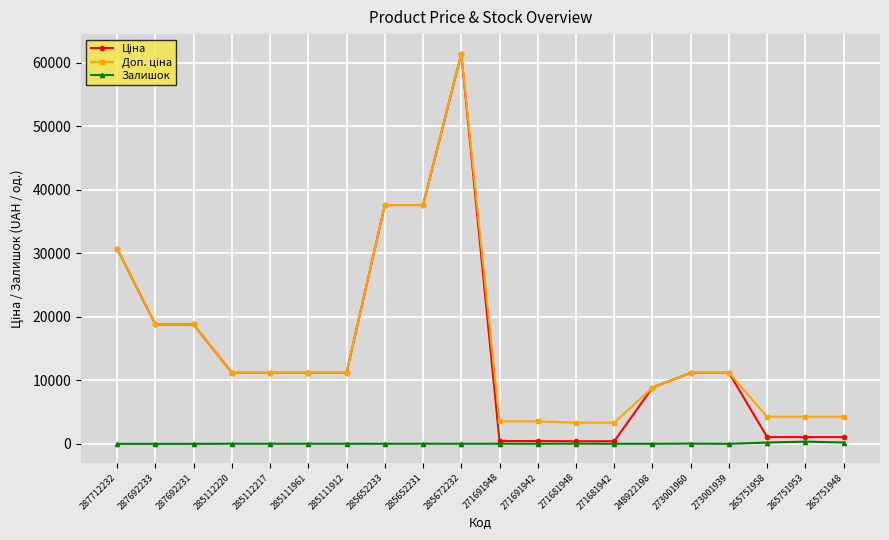

The value of Залишок at 287712232 is 0.0. True or false?

True